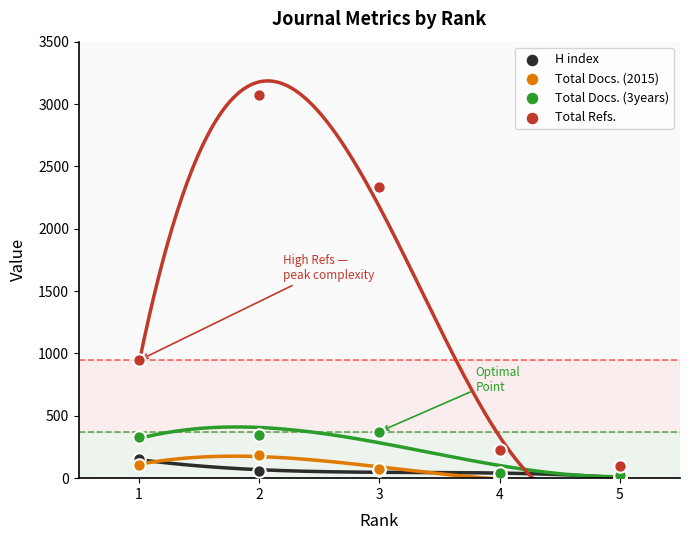

Across all series, what Y value is closest to 1539?

945